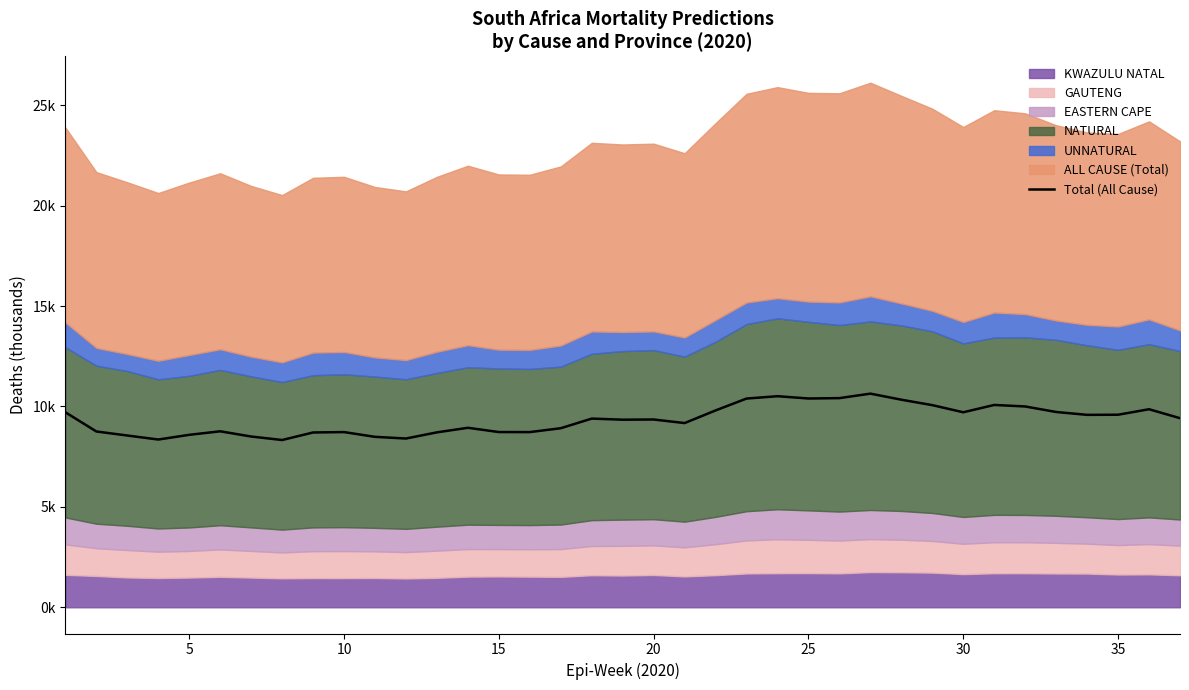

What value does the data have at 10?

8.5